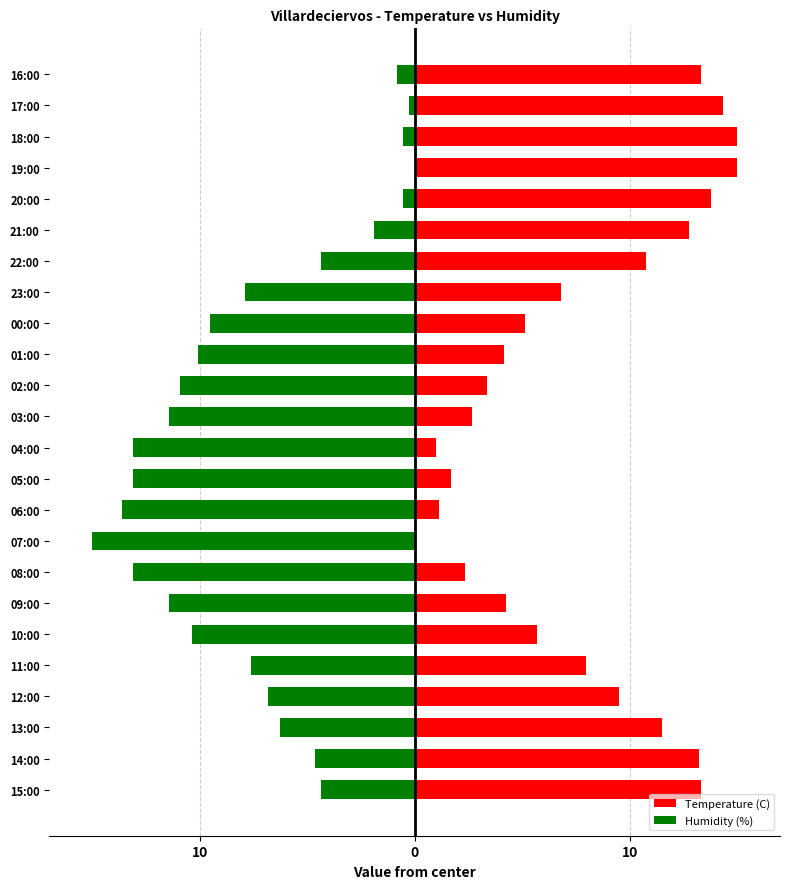

How many bars are there in each group?

2